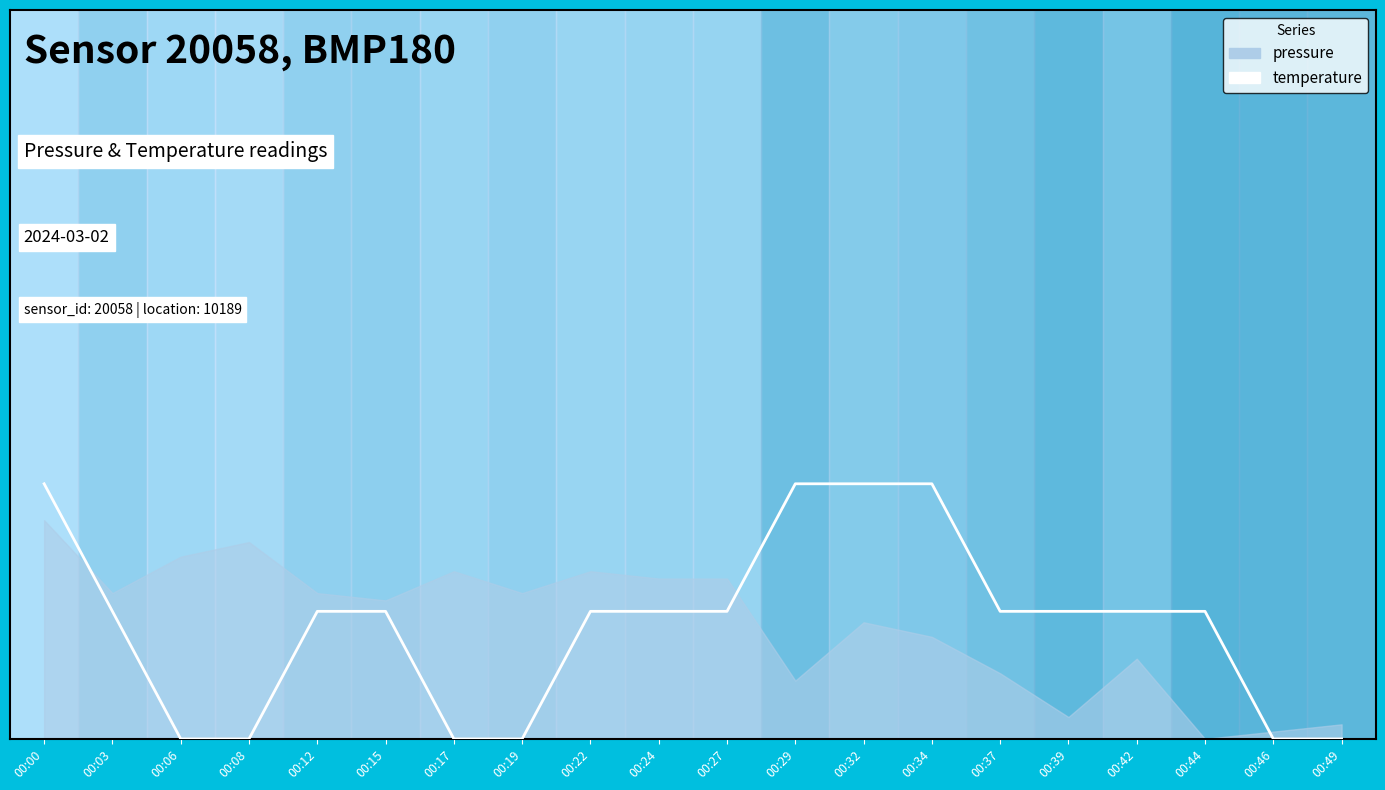

How many lines are shown in the chart?

1